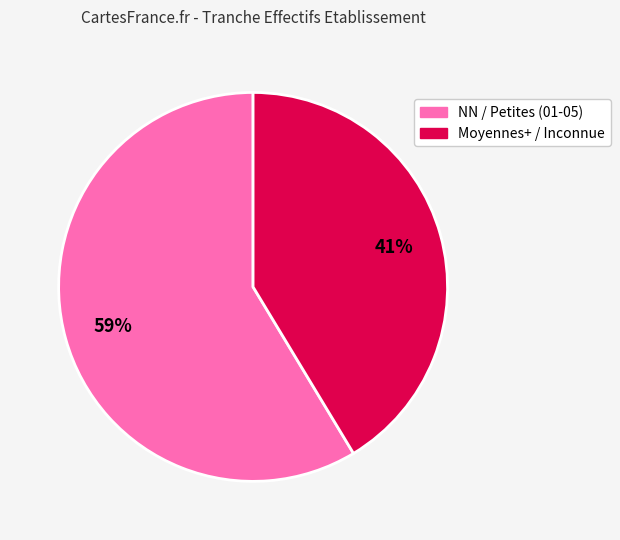

To the nearest percent, what is the average slice percentage?

50%